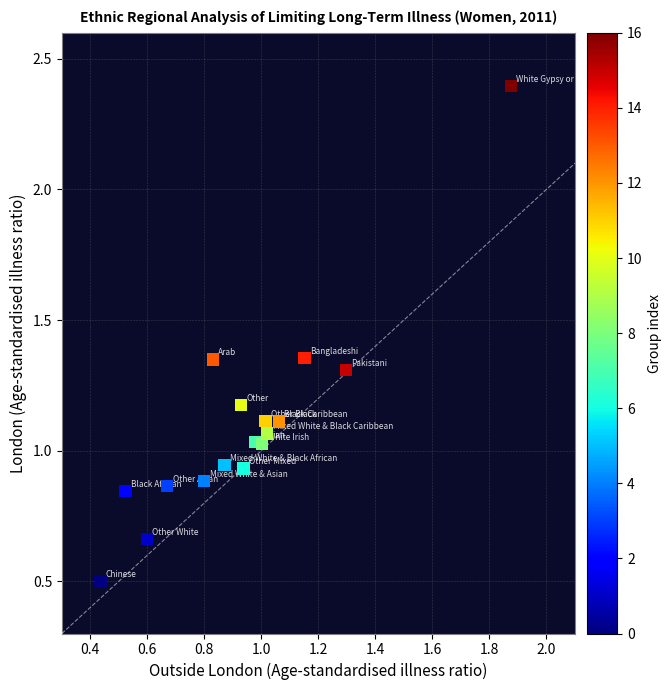

What is the range of Y values (max minus min)?

1.9